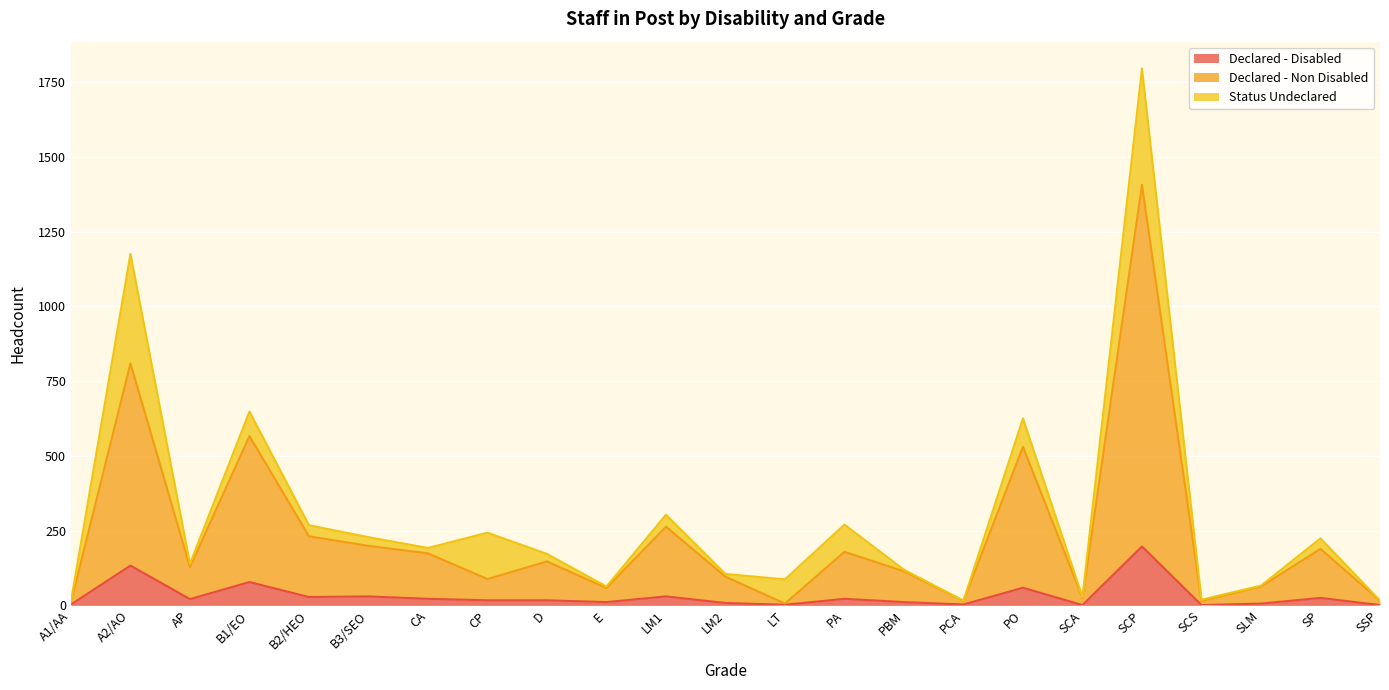

What is the sum of the Declared - Disabled values at B3/SEO and AP?

51